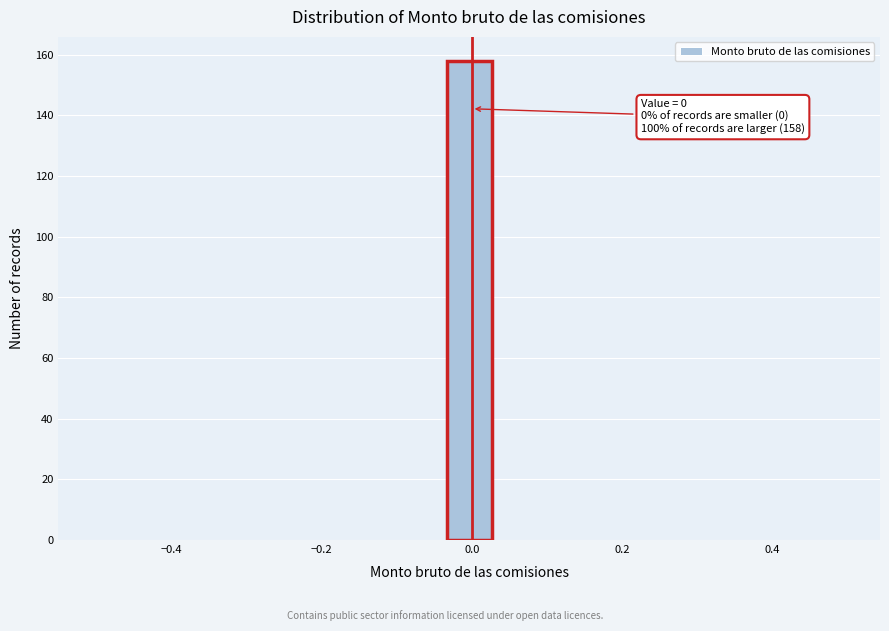

Around what value on the x-axis is the tallest bar? Give the approximate position of its centre, as read against the axis.

0.00